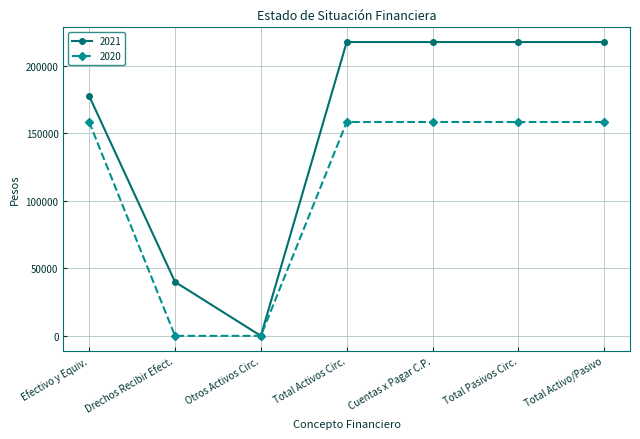

What is the spread (max minus min) of values at Cuentas x Pagar C.P.?

59263